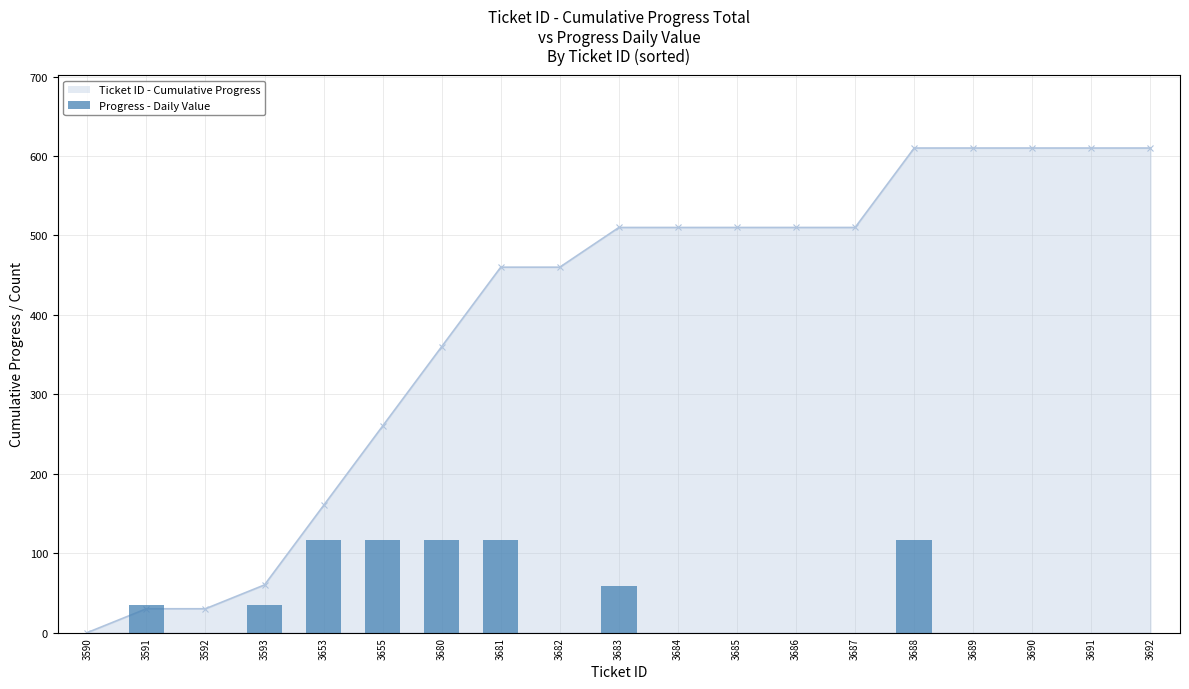

The value at 3689 is -41. True or false?

False